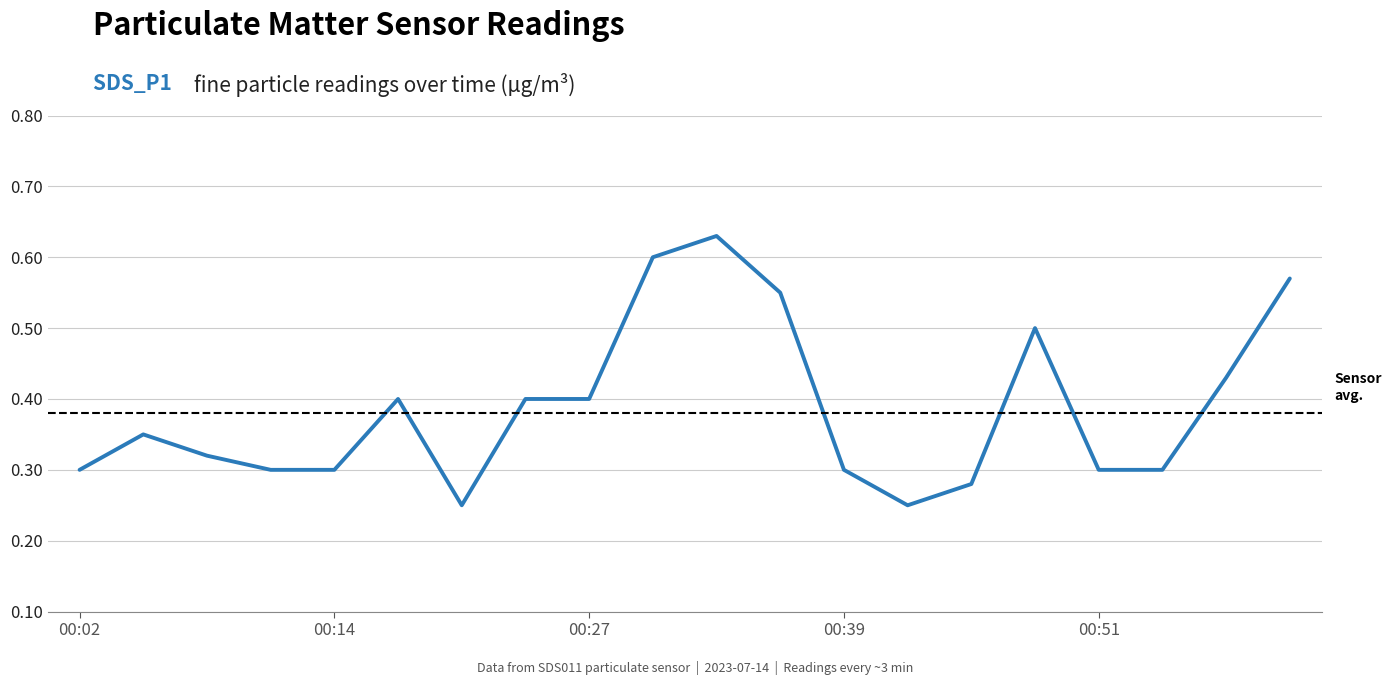

The value at 00:14 is 0.3. True or false?

True